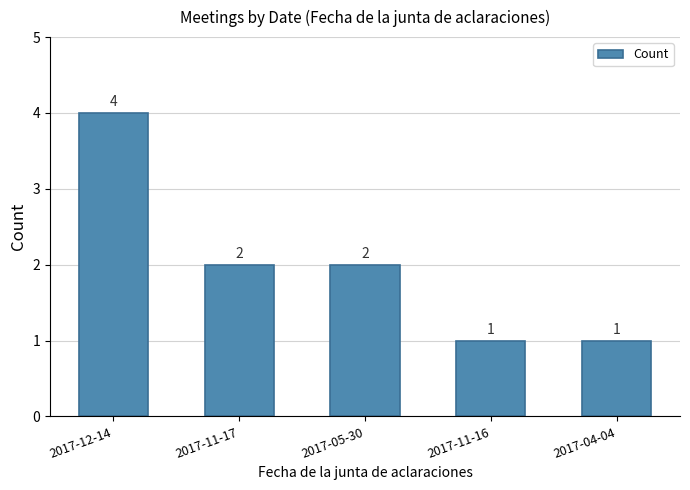

What position from the left is 2017-05-30?

3